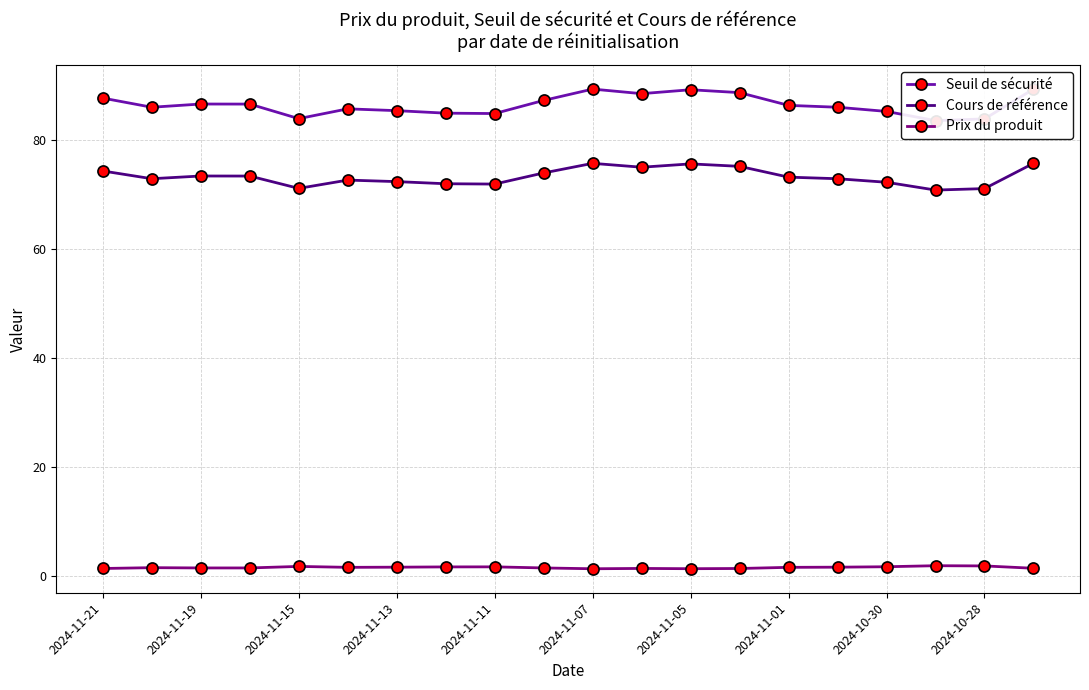

Is the value of Cours de référence at 2024-11-19 greater than the value of Prix du produit at 2024-11-21?

Yes